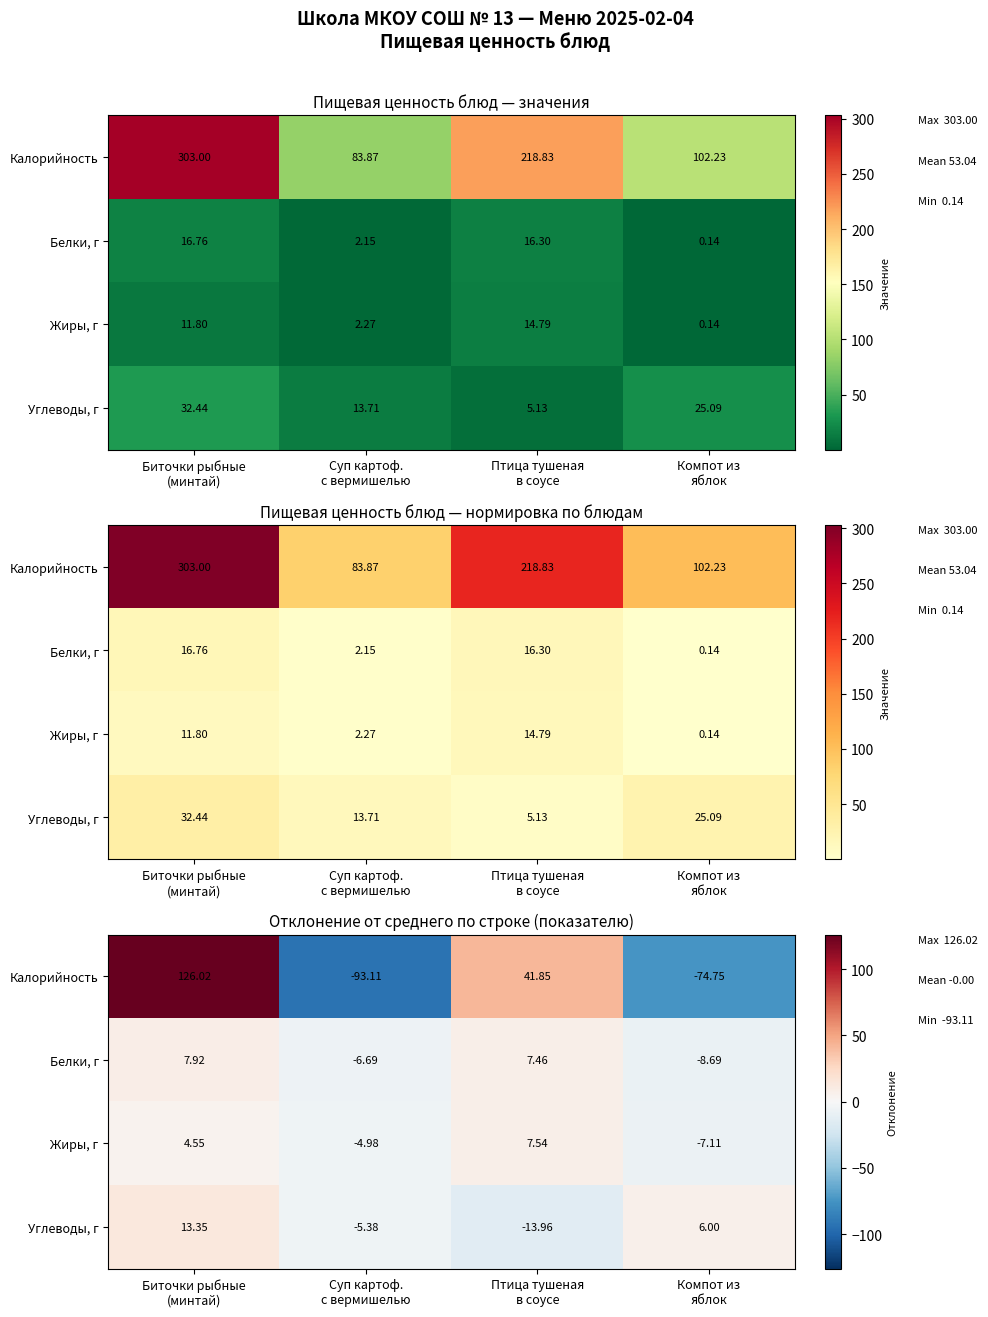

Count the number of data series in this chart.

4